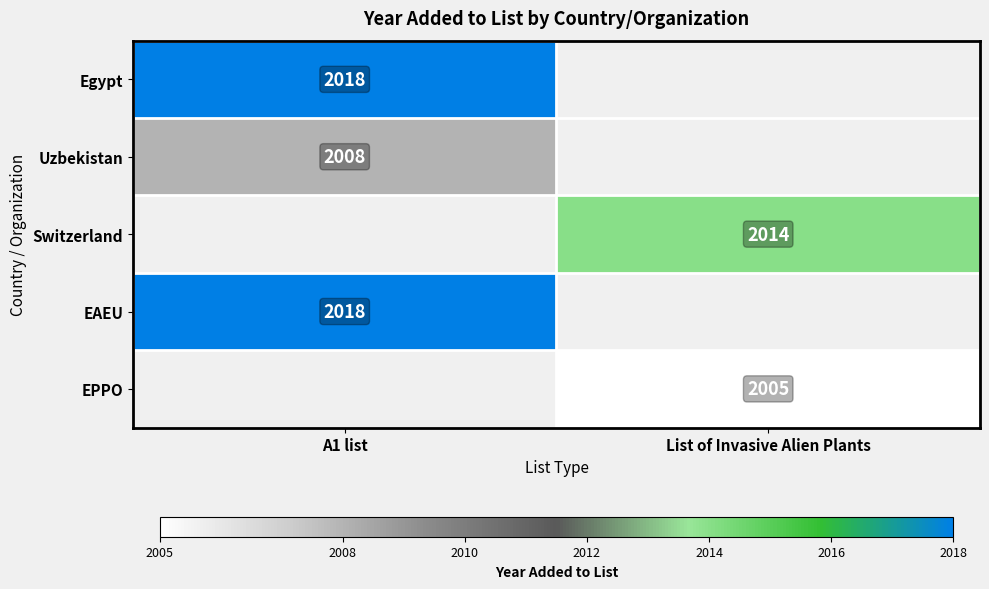

True or false: Egypt has a value of 1393 at A1 list.

False